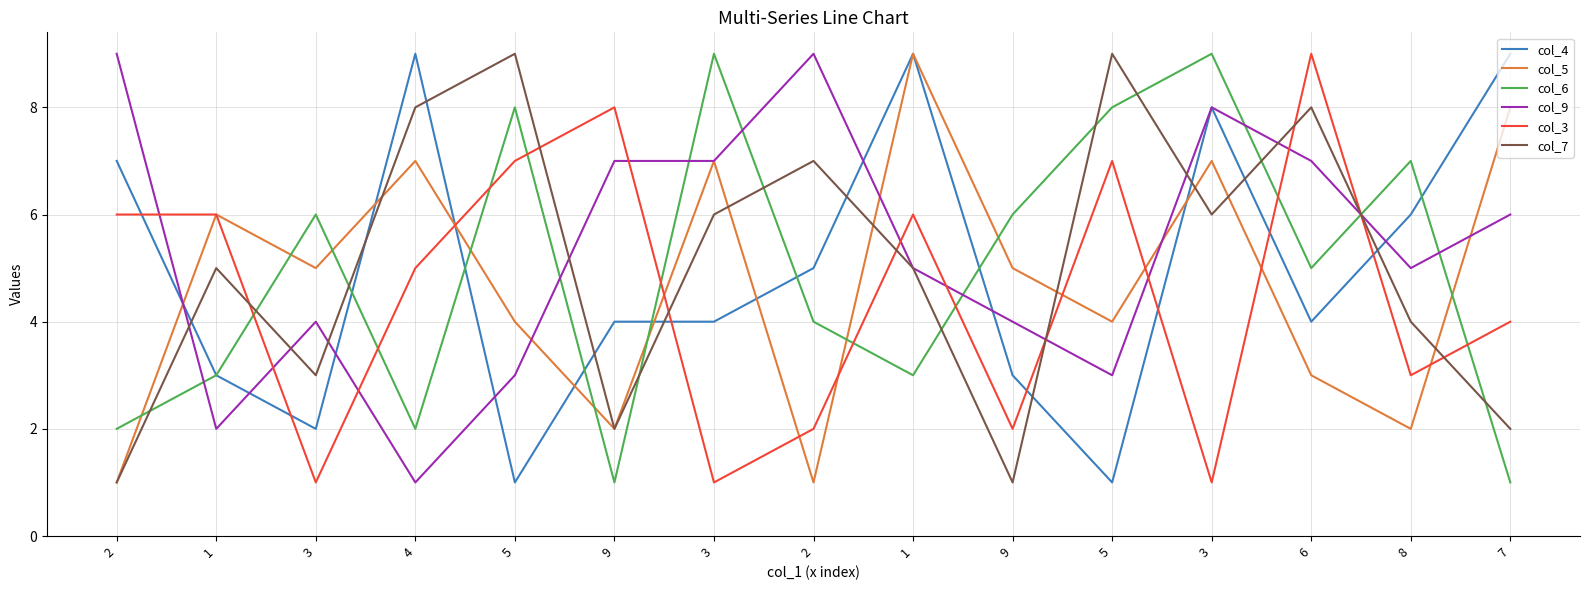

How many interior local valleys does the col_7 series have?

4